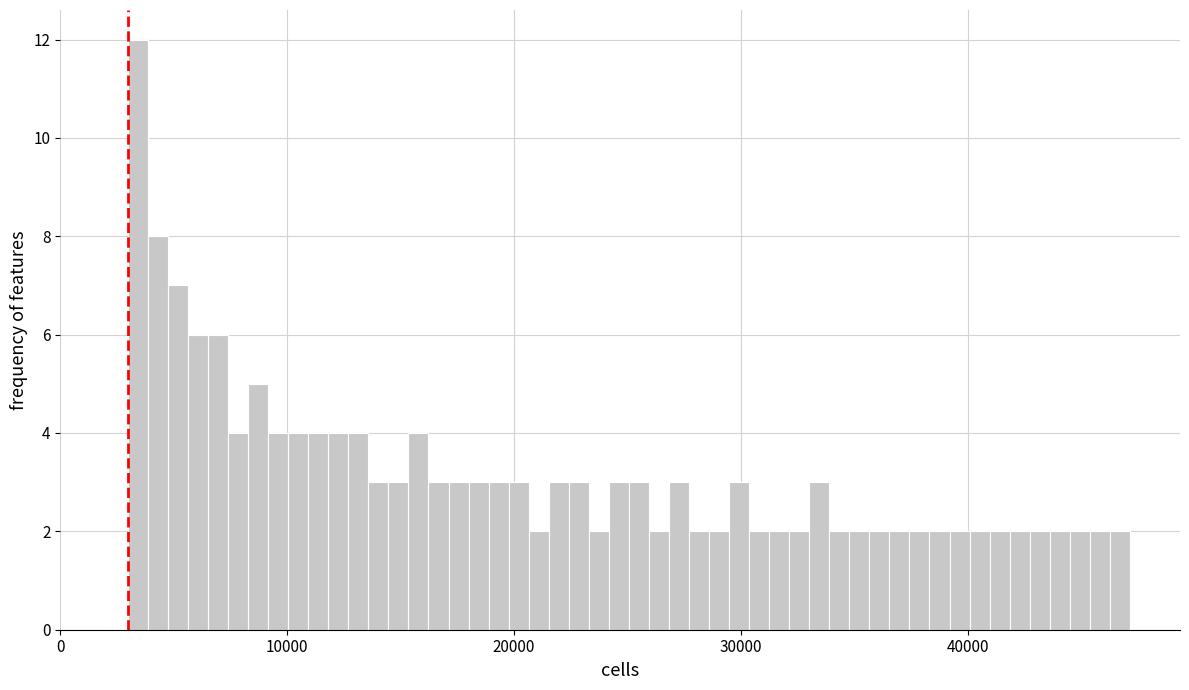

Around what value on the x-axis is the tallest bar? Give the approximate position of its centre, as read against the axis.

3000